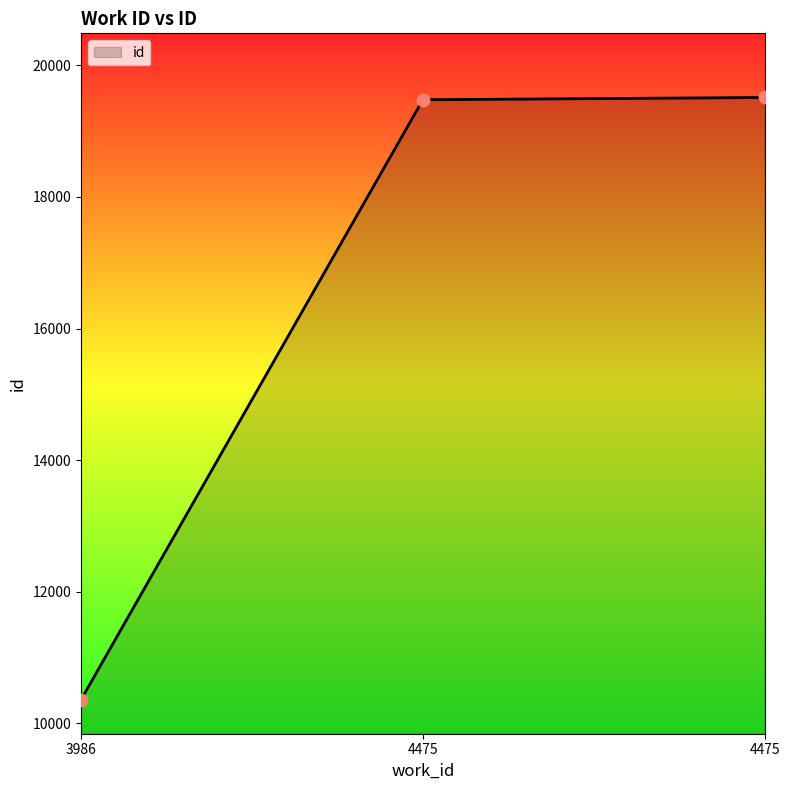

Which has a higher value, 3986 or 4475?

4475